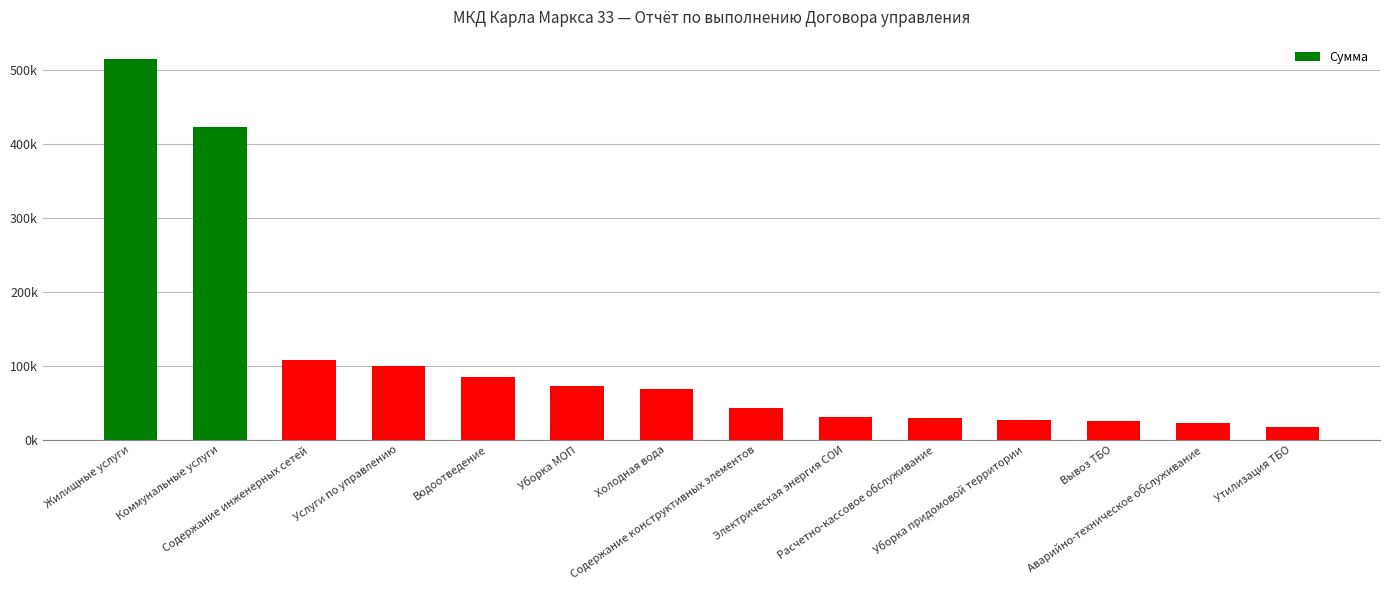

At which category does the chart reach its peak across all series?

Жилищные услуги